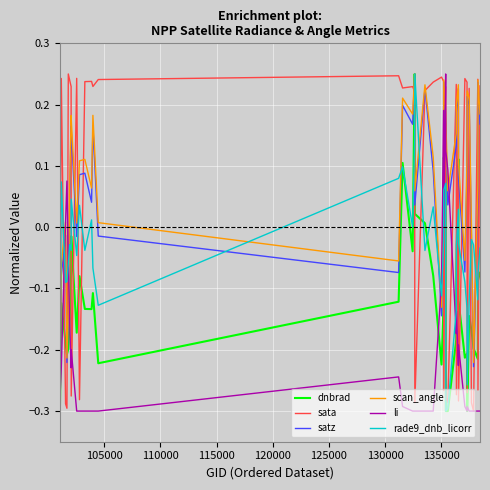

How many times do sata and dnbrad cross each other?

18